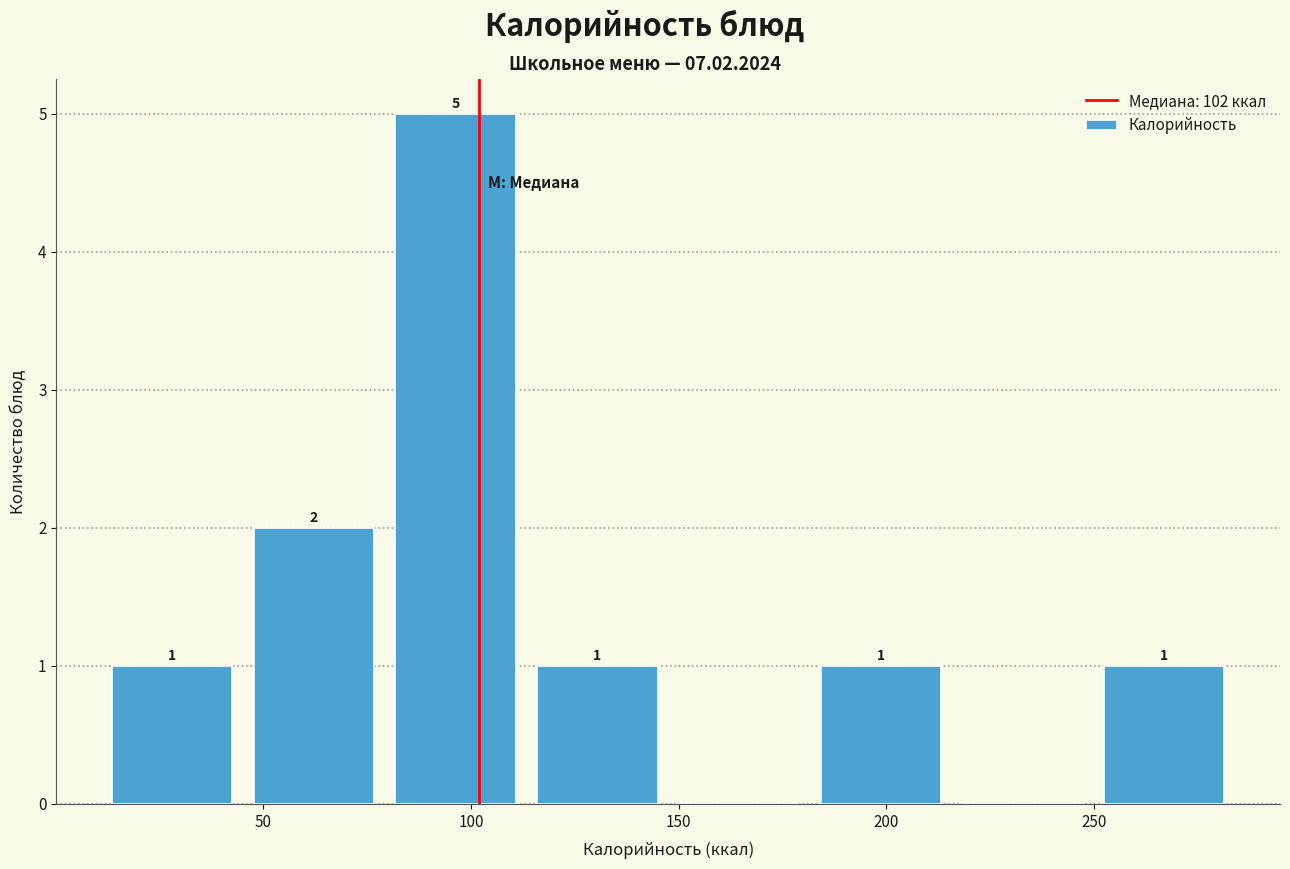

Over which range of the x-axis is the bar tallest?

80 to 115